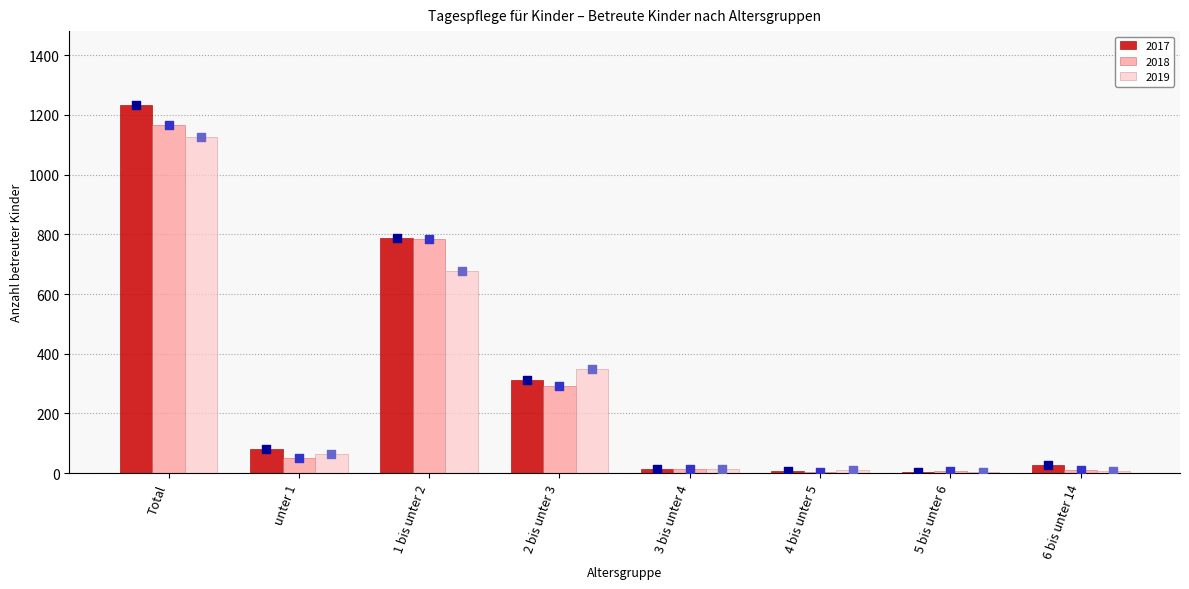

What is the total value across all series at 3 bis unter 4?

42